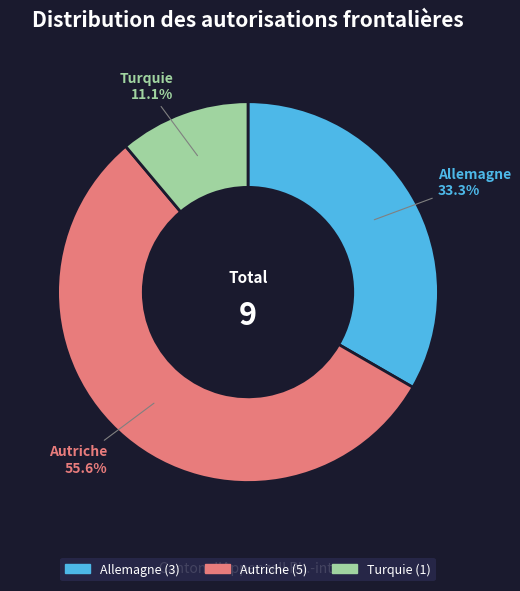

Between Allemagne and Autriche, which is larger?

Autriche